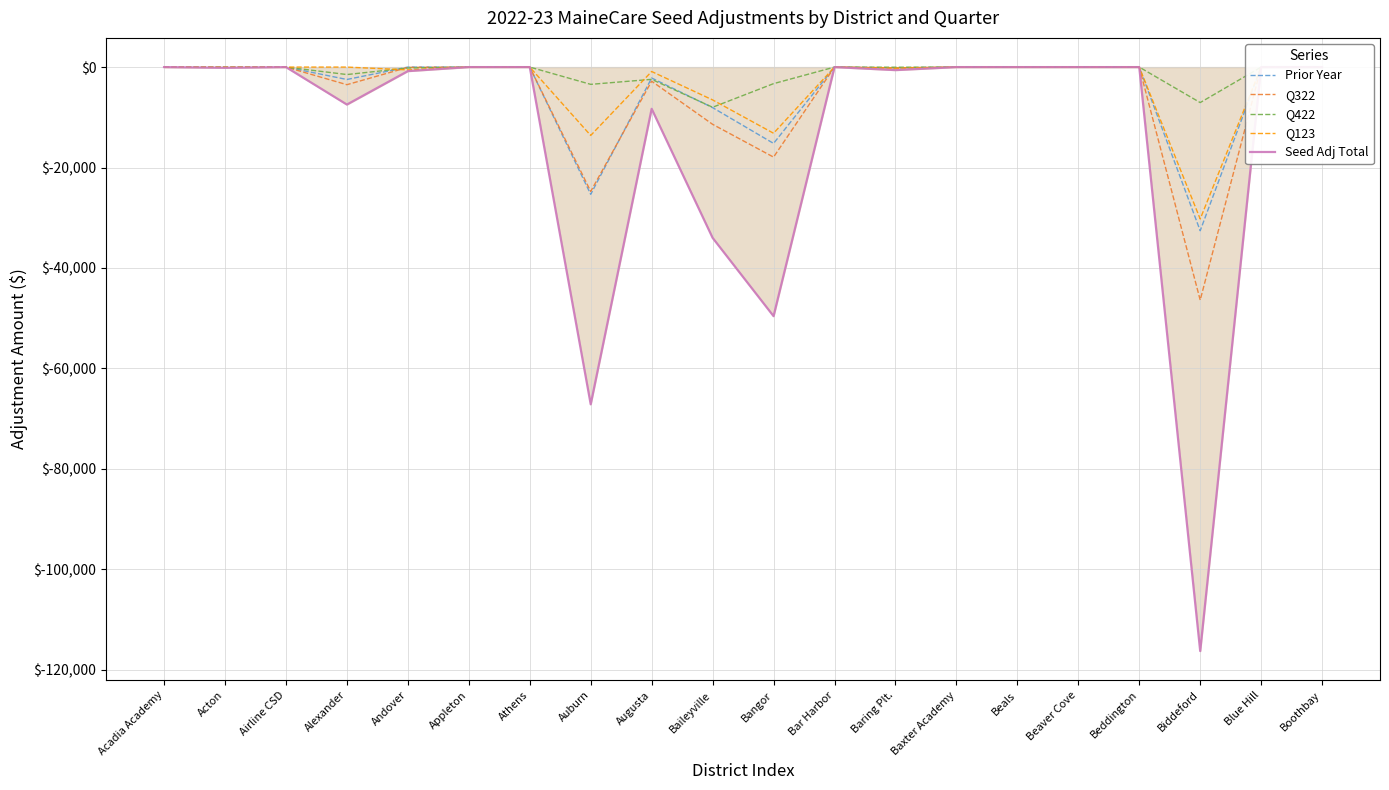

At which category does Q422 reach its first local valley?

Alexander